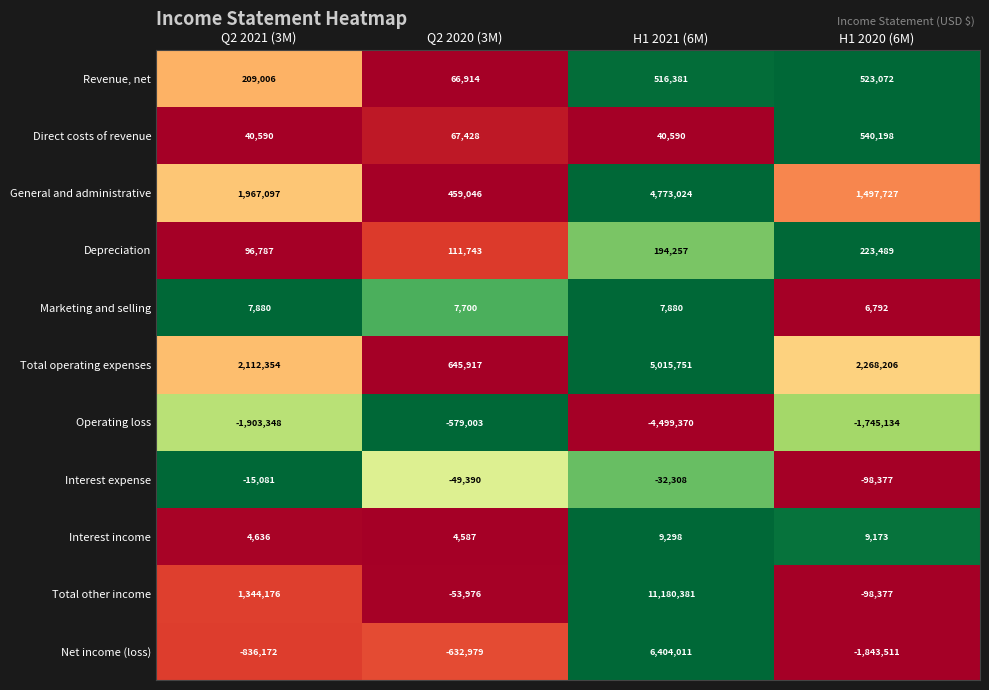

Which series changed the most between Q2 2021 (3M) and H1 2021 (6M)?

Total other income